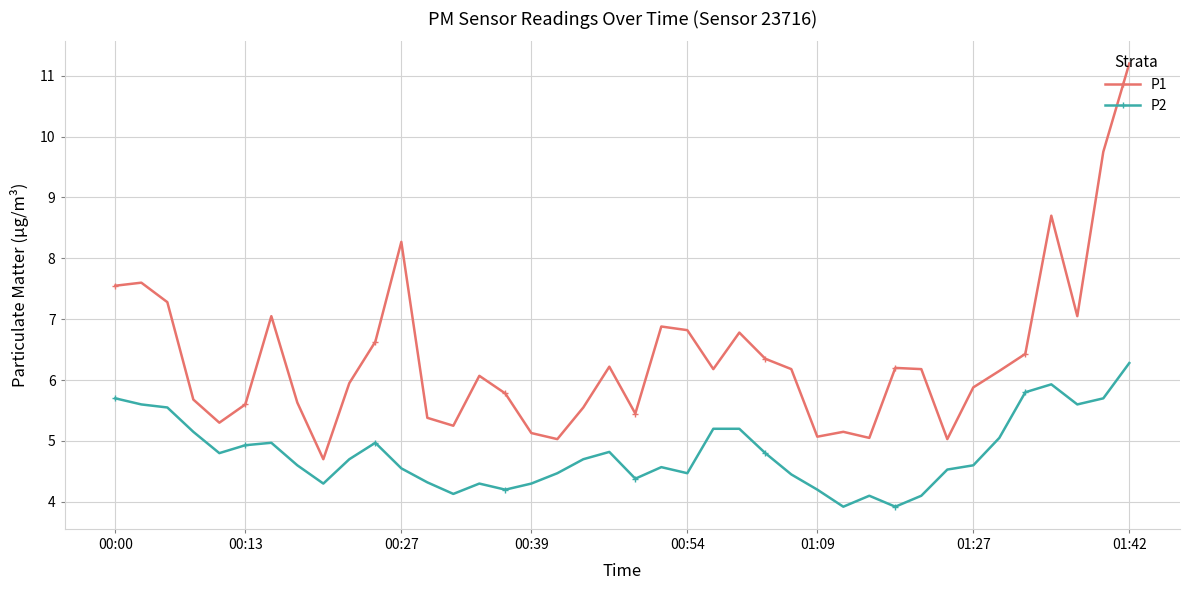

How many values in the P2 series are below 4?

2